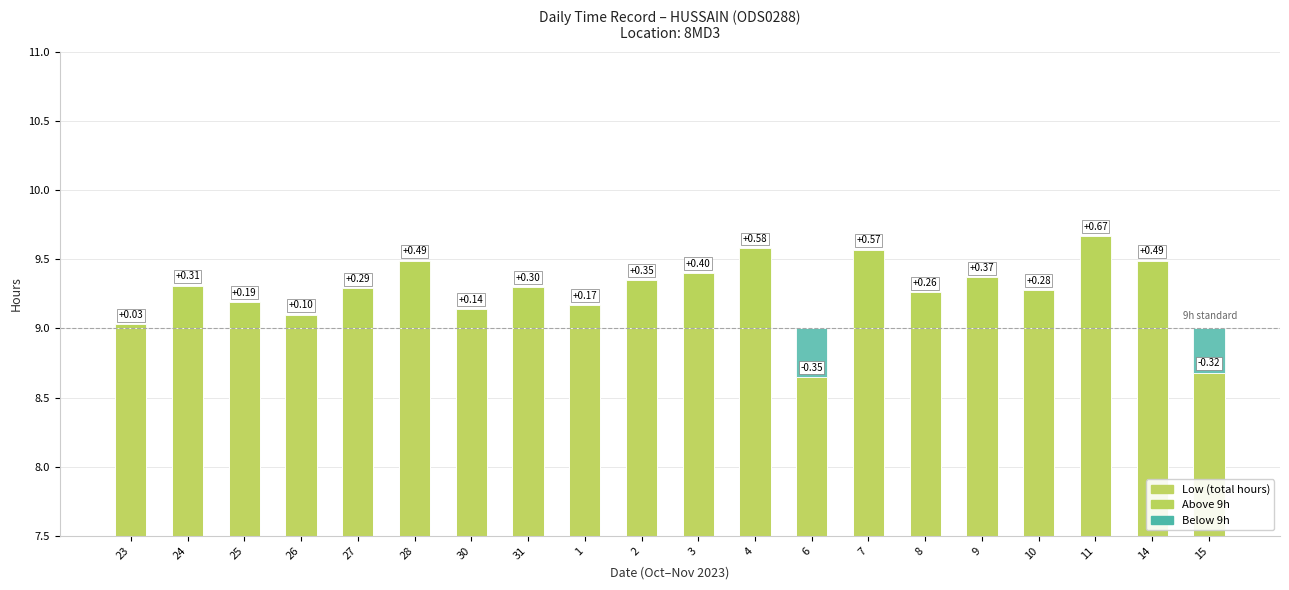

Which category has the lowest value across all series?

6